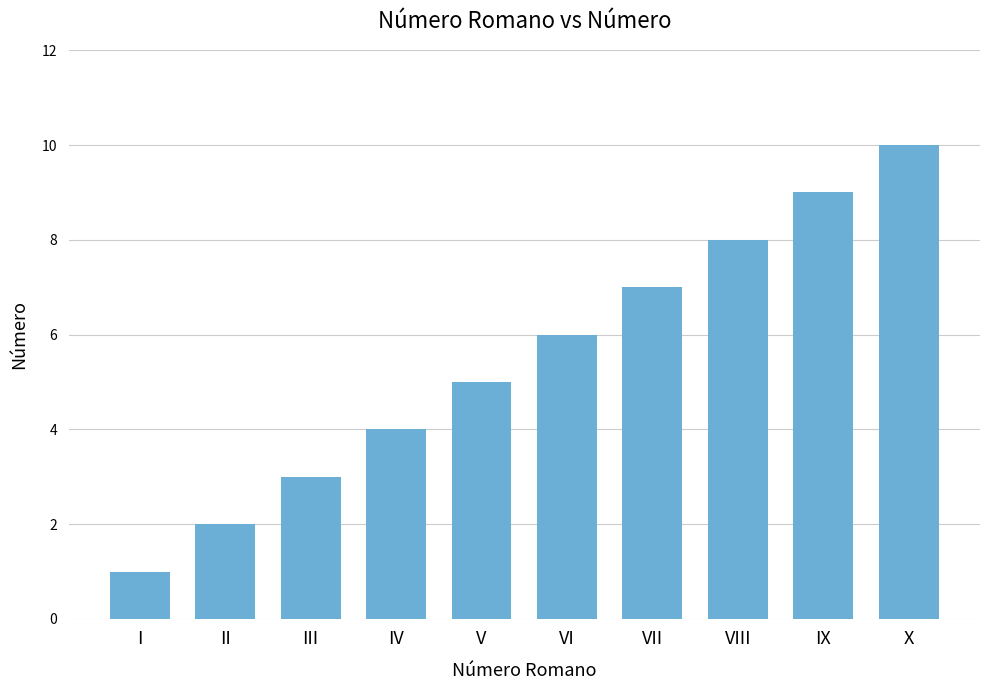

True or false: the data shows 5 at V.

True